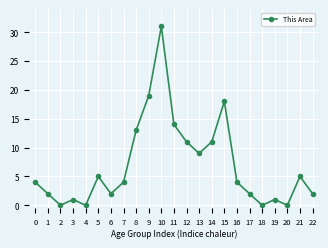

The chart shows a value of 16 at 4. True or false?

False